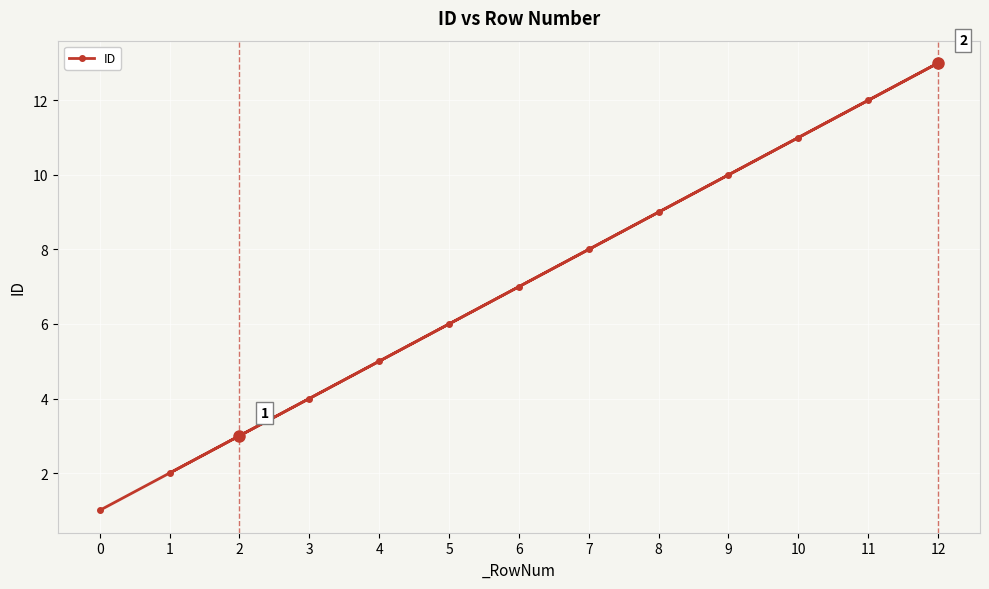

Rank the categories by value from highest to lowest.

12, 11, 10, 9, 8, 7, 6, 5, 4, 3, 2, 1, 0